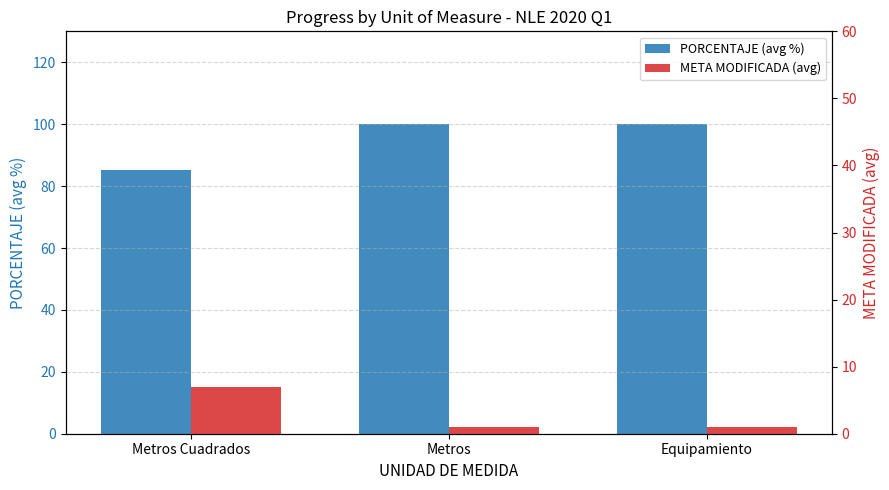

What is the average value of the PORCENTAJE (avg %) series?

95.1